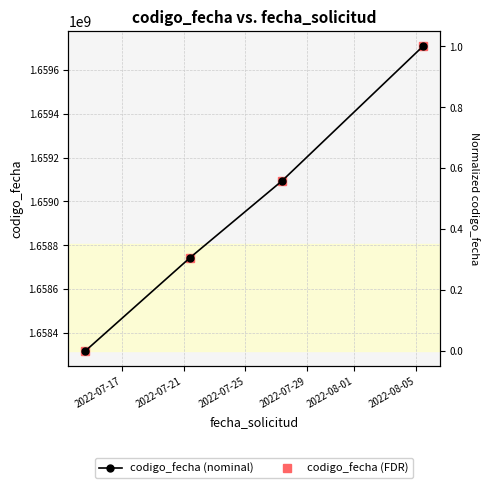

How many lines are shown in the chart?

2